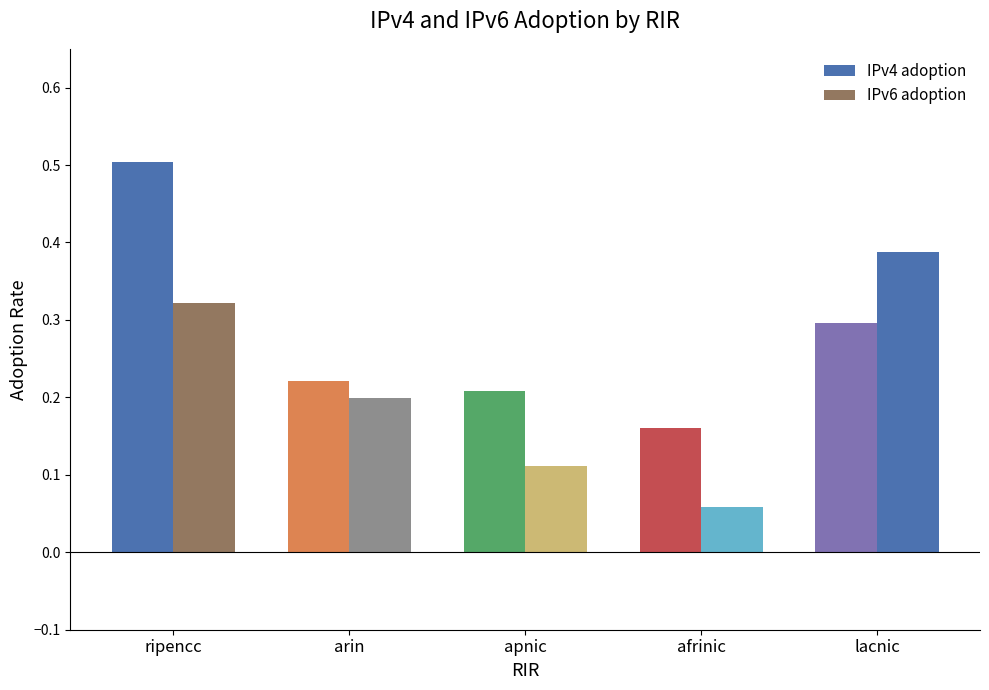

What is the approximate value of IPv6 adoption at arin?

0.2